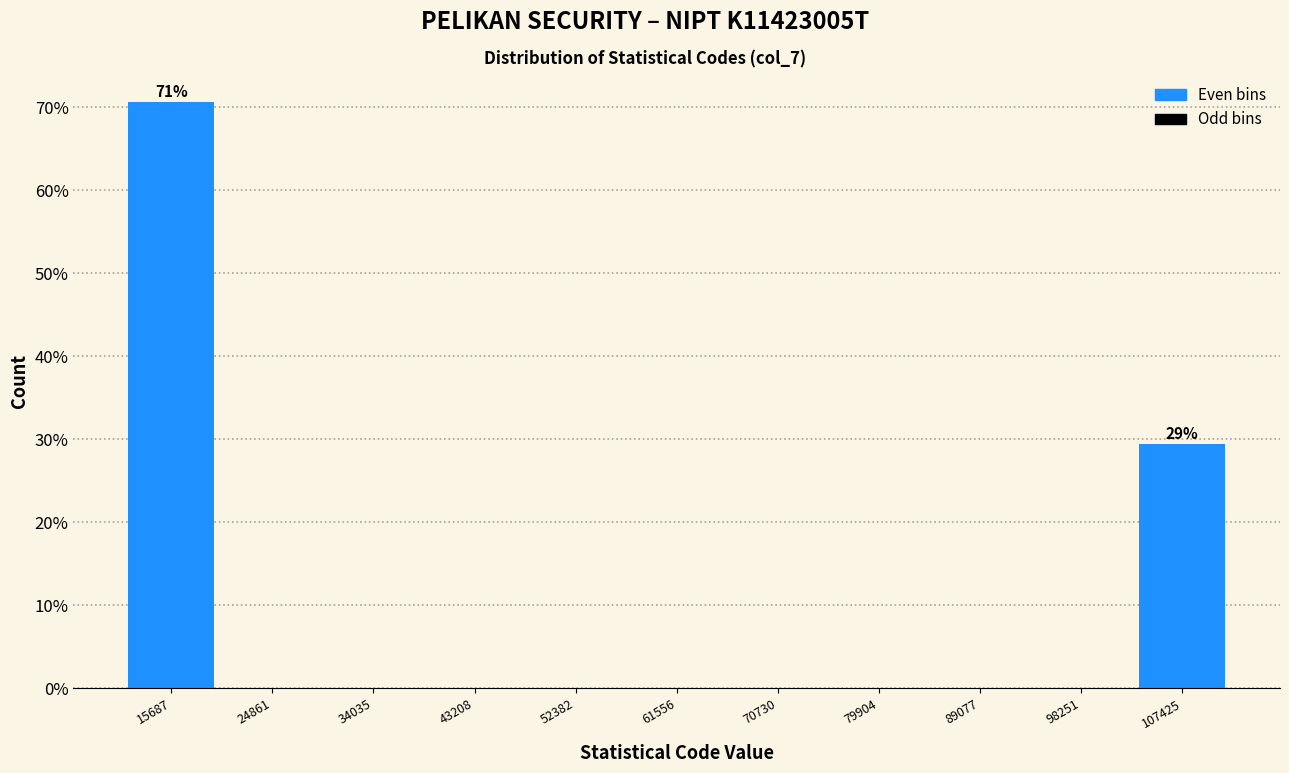

Over which range of the x-axis is the bar tallest?

11000 to 20000